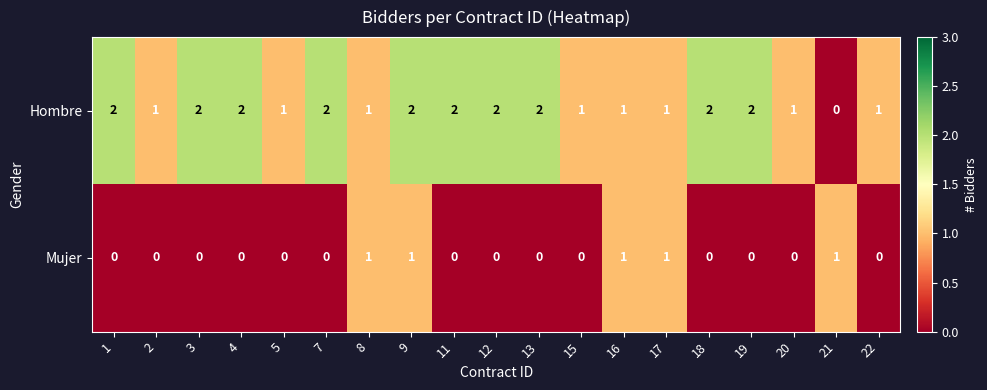

What is the total value across all series at 12?

2